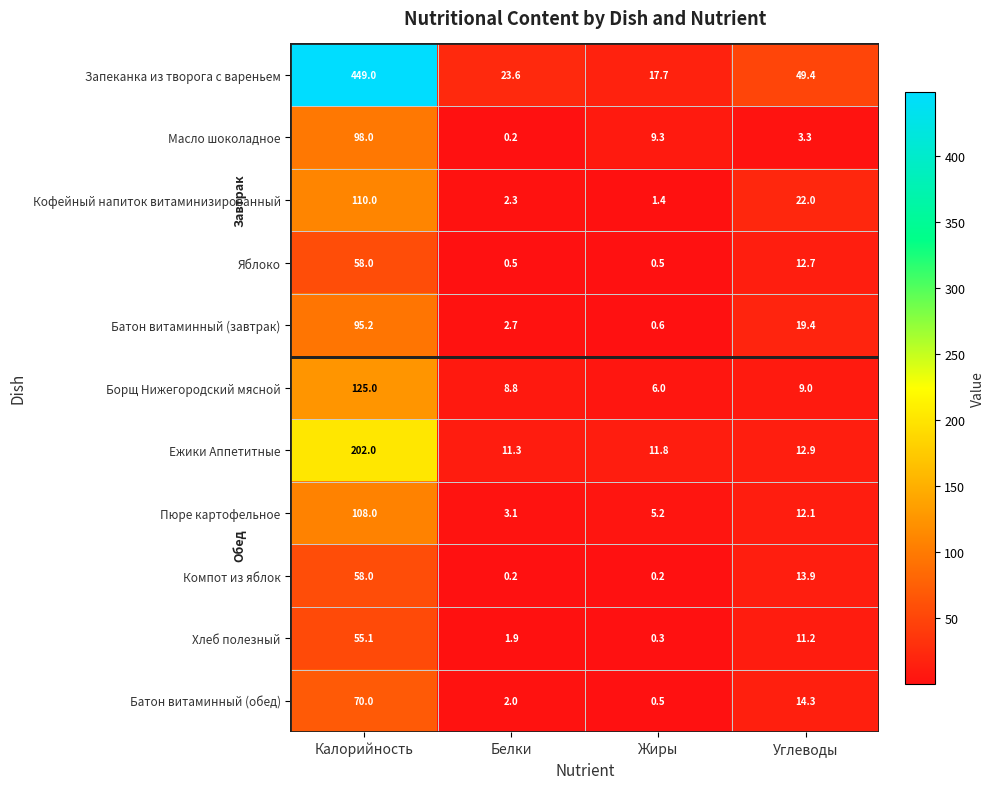

Which category has the highest value across all series?

Калорийность